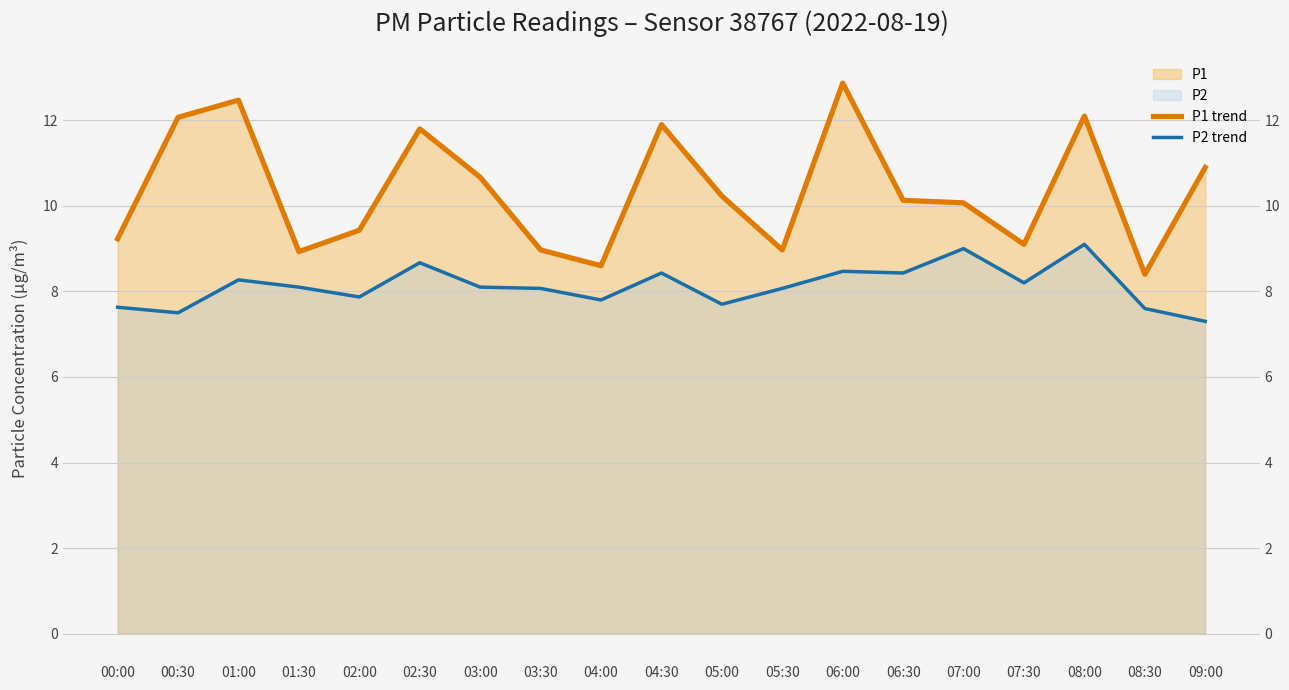

What is the label of the 13th point from the left?

06:00